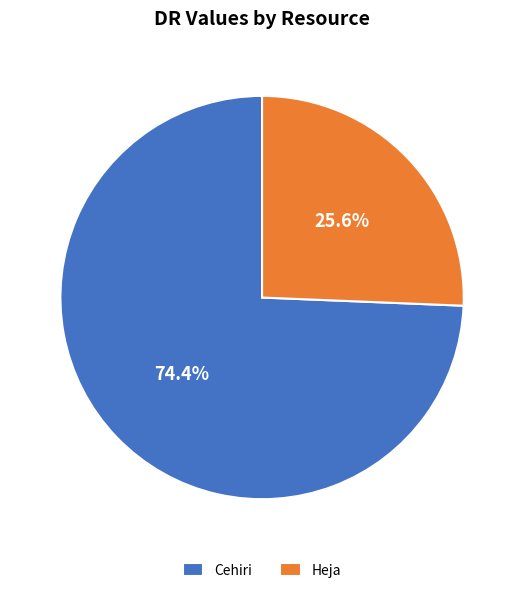

What is the largest slice in the pie chart?

Cehiri